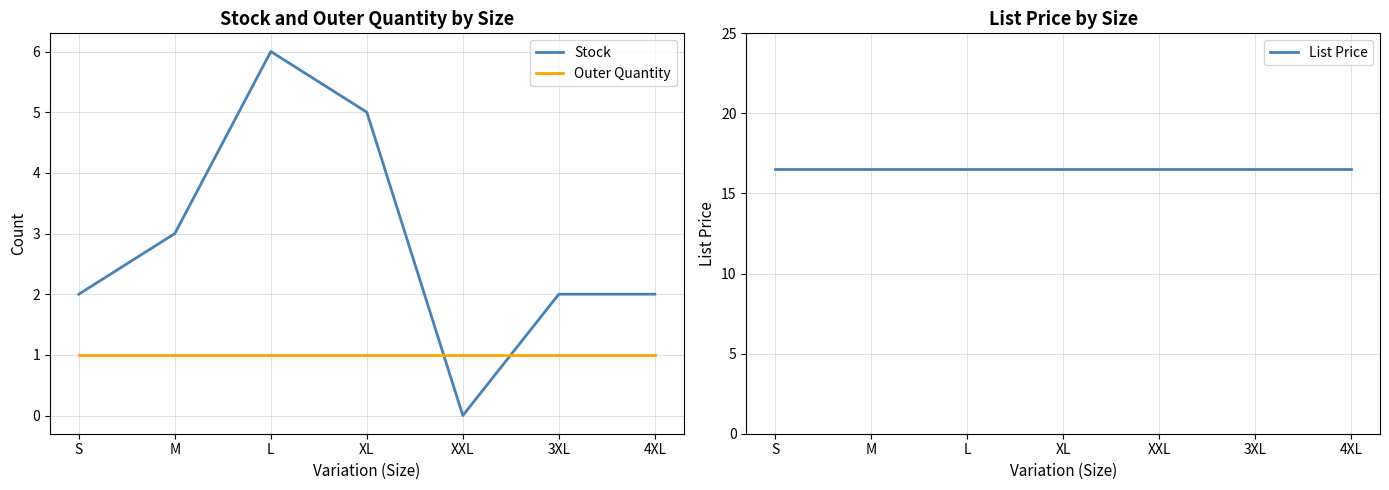

What is the average value of the Stock series?

2.9